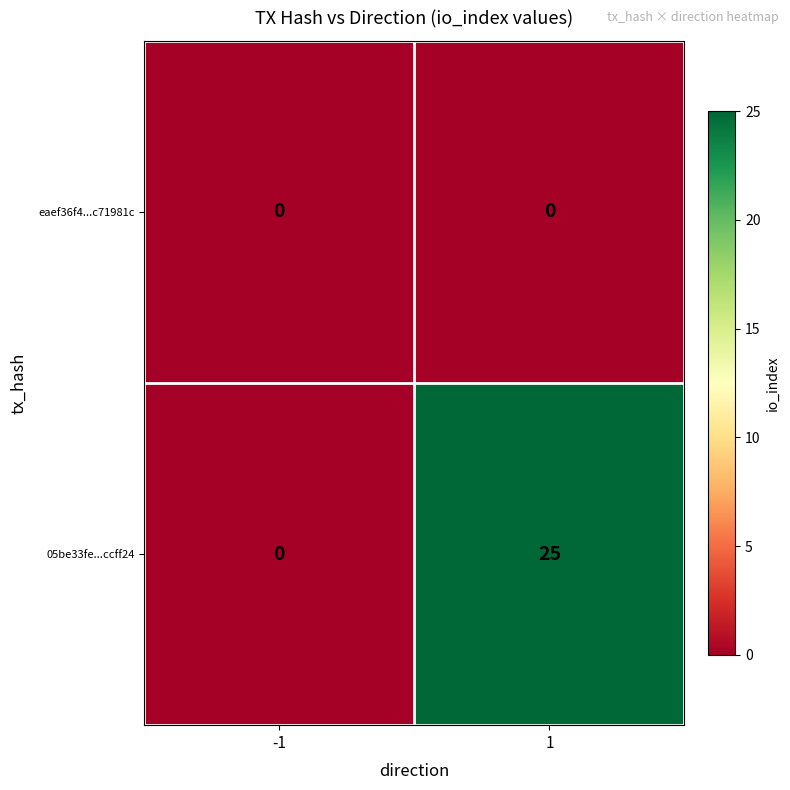

Which series has the widest spread of values?

05be33fe...ccff24